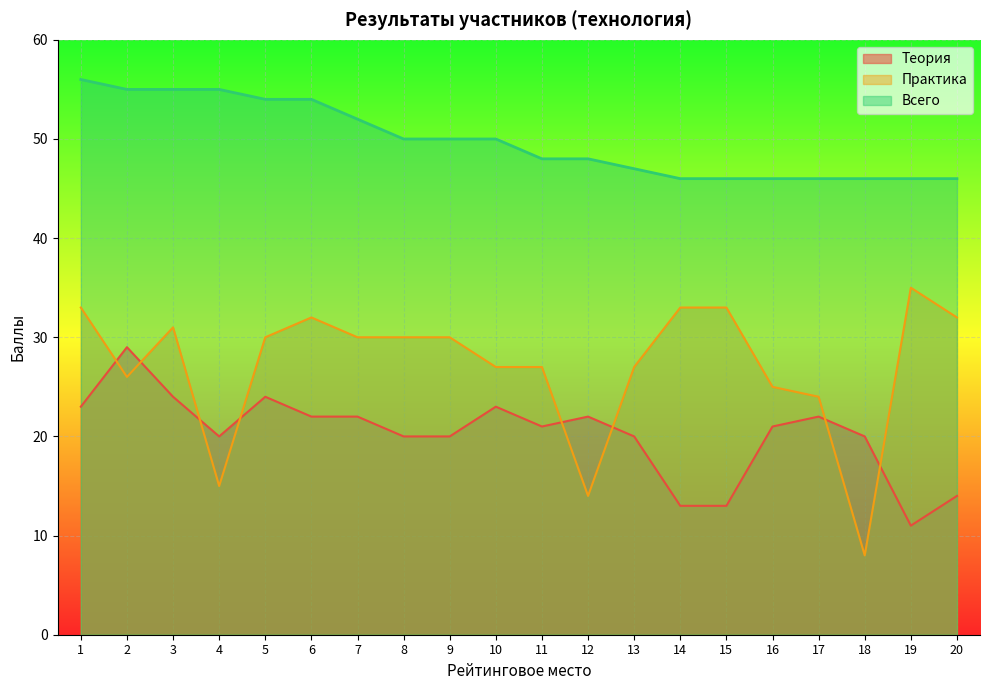

Is the value of Практика at 1 greater than the value of Всего at 5?

No